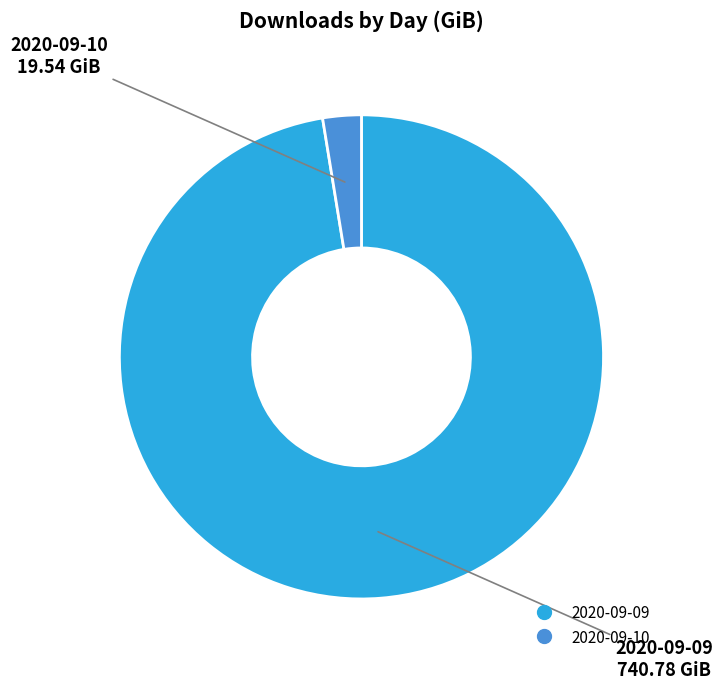

Combined, do 2020-09-09 and 2020-09-10 account for over 50%?

Yes